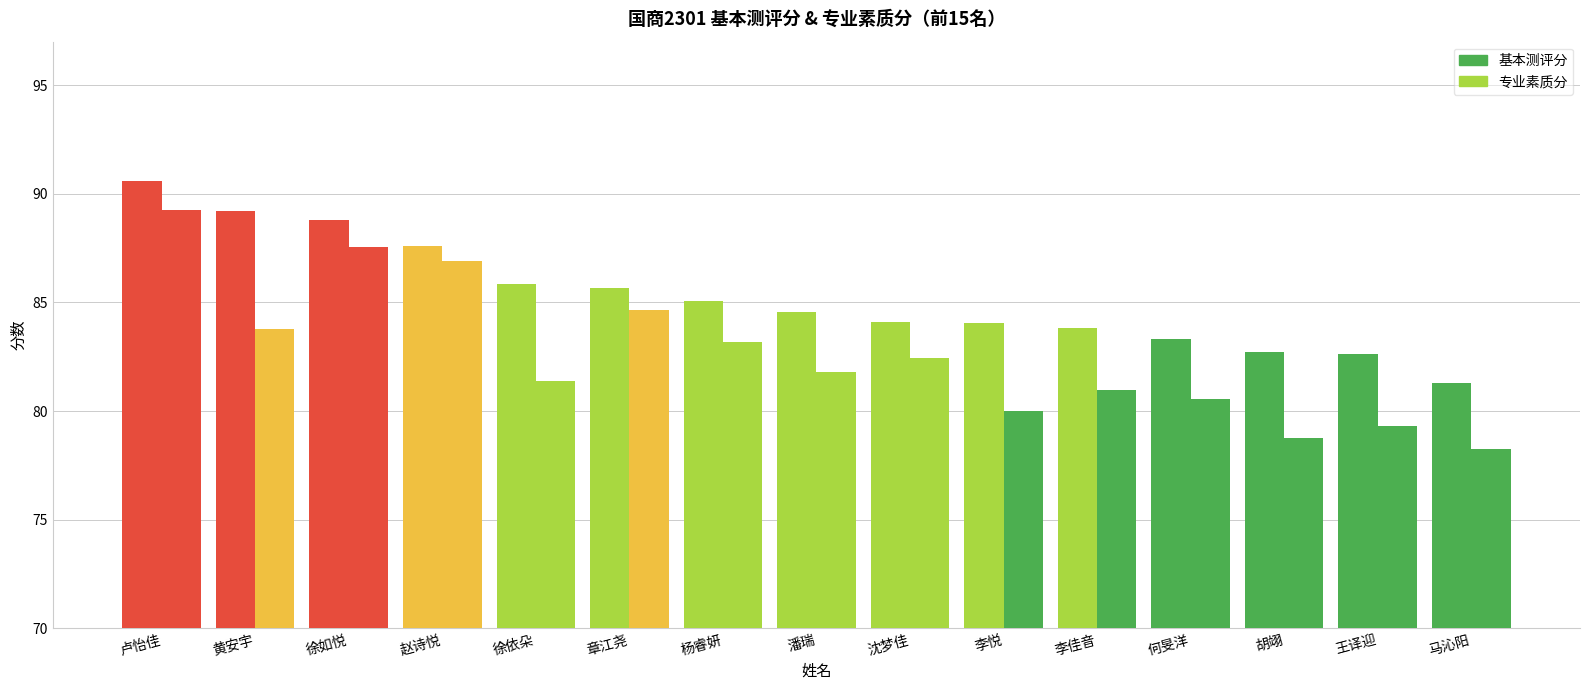

What is the difference between the 专业素质分 values at 王译迎 and 胡翊?

0.6